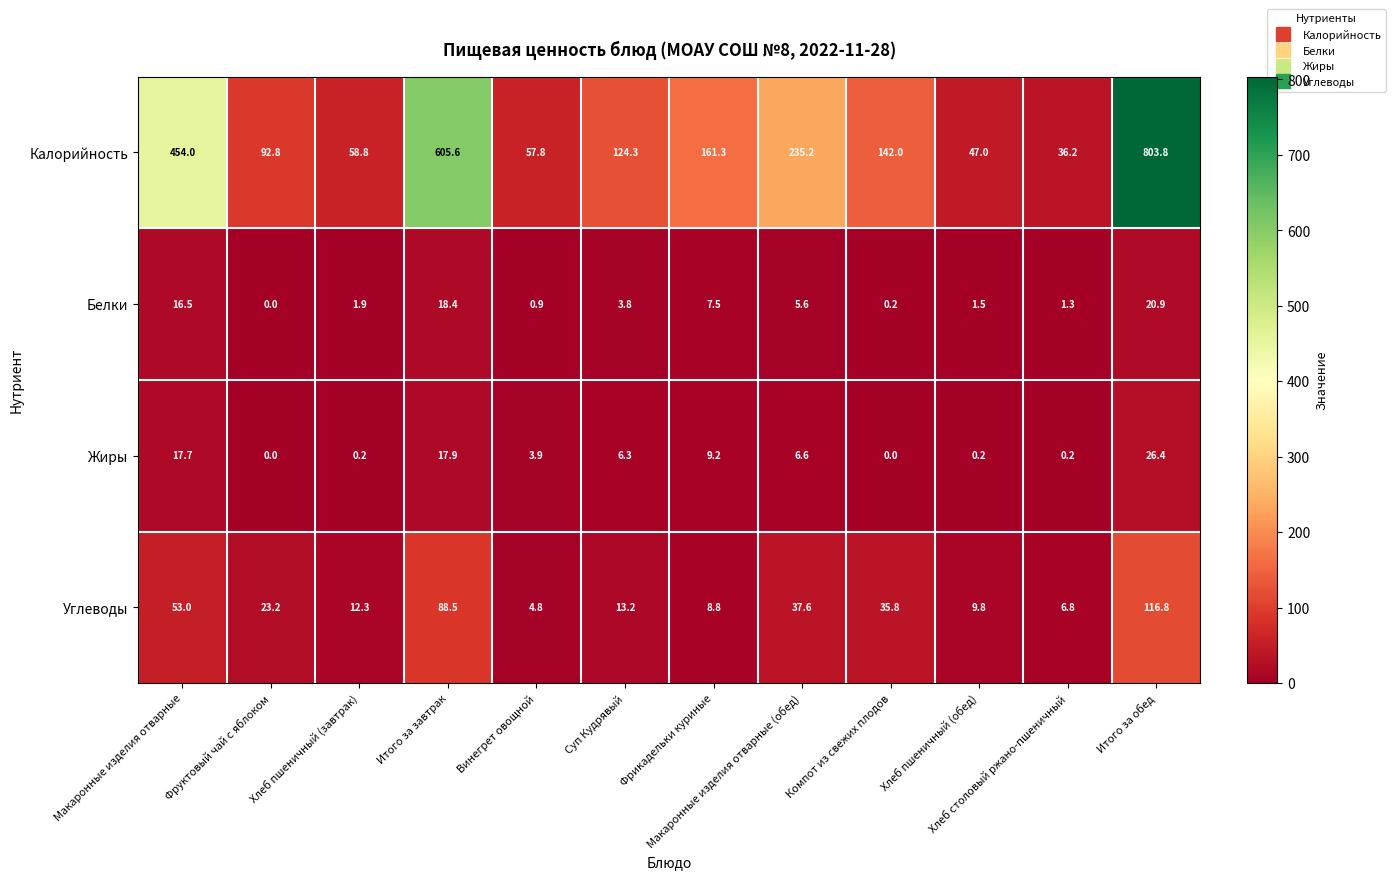

Which series has the largest total across all categories?

Калорийность